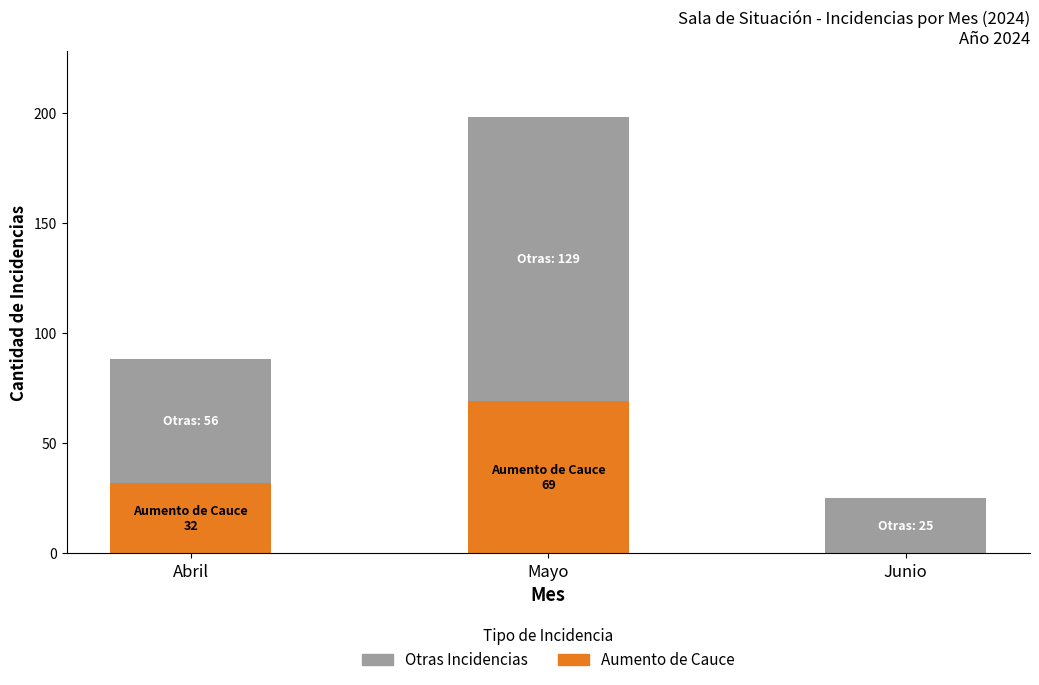

Count the number of data series in this chart.

2